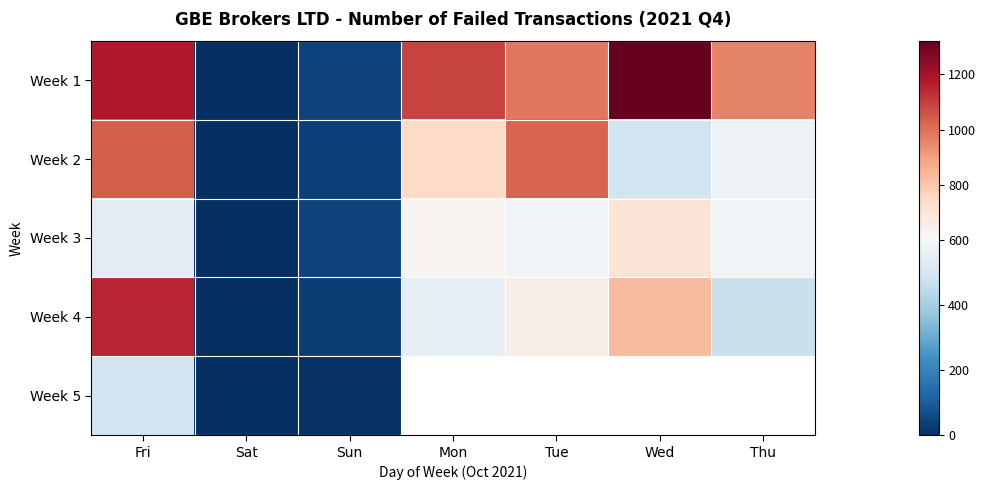

Is it true that Week 3 equals 58.5 at Sun?

False